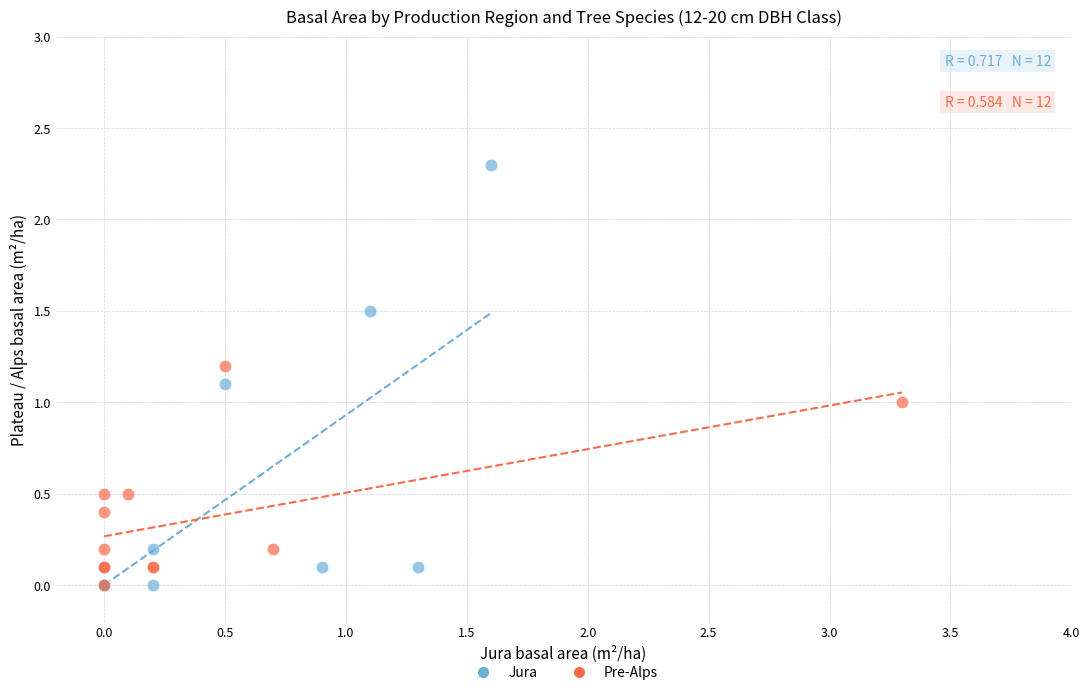

Which series contains the highest Y value?

Jura